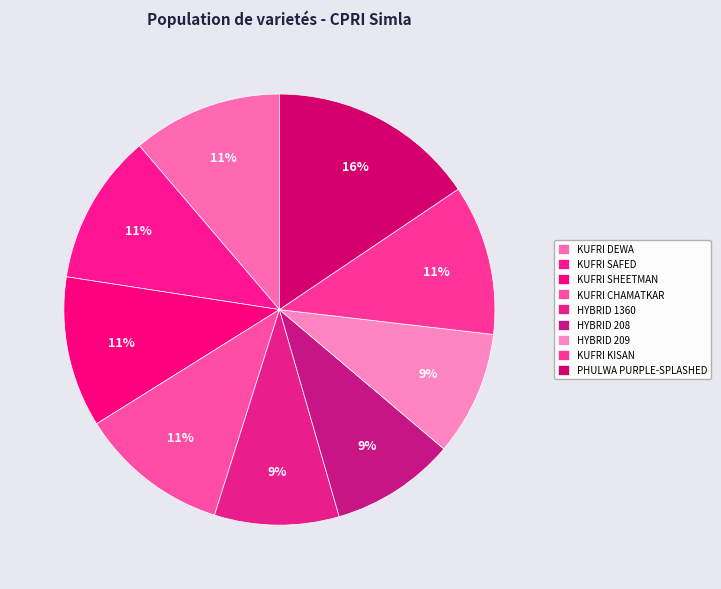

Does PHULWA PURPLE-SPLASHED represent more than half of the total?

No